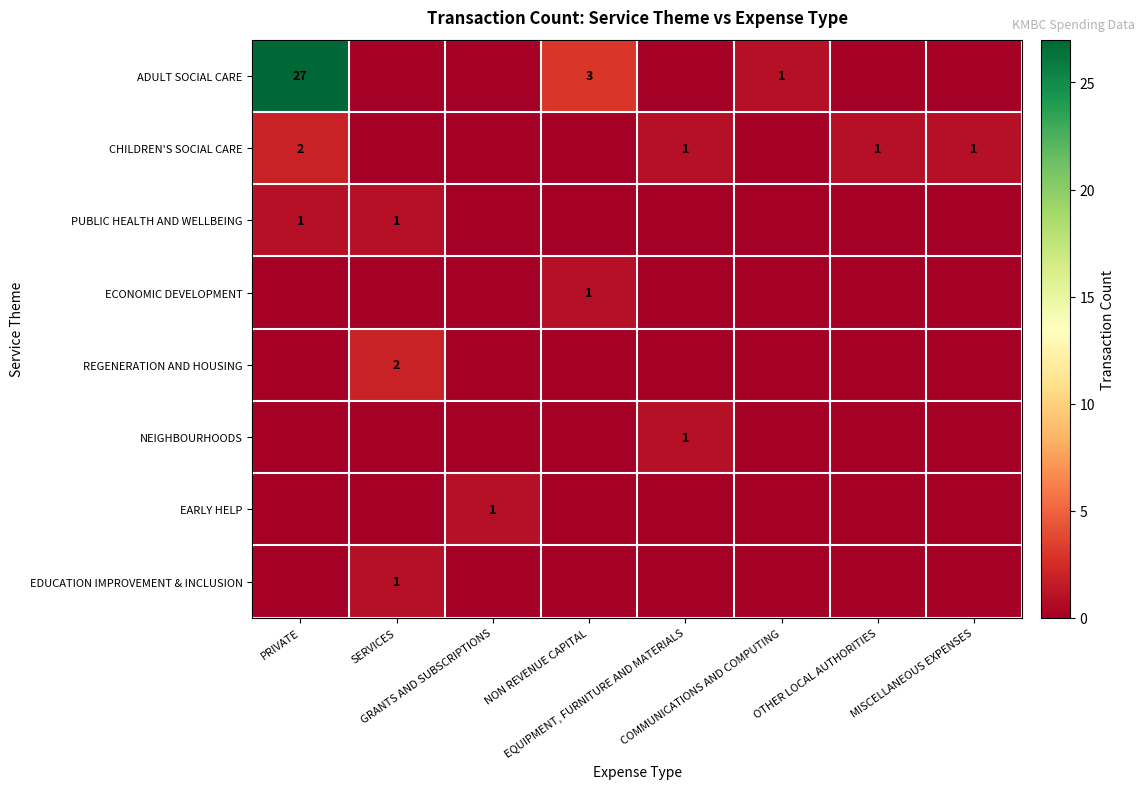

True or false: EDUCATION IMPROVEMENT & INCLUSION has a value of 0 at MISCELLANEOUS EXPENSES.

True